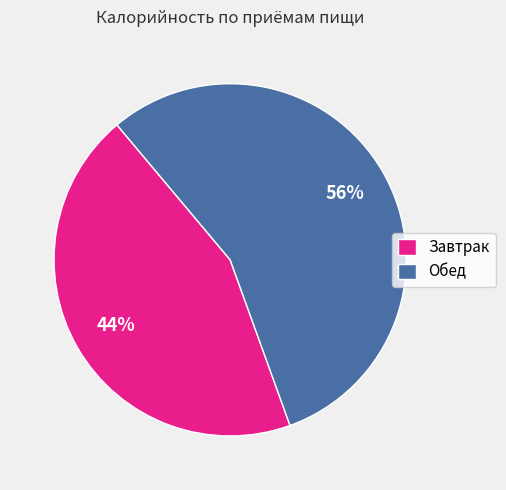

How many slices are in this pie chart?

2